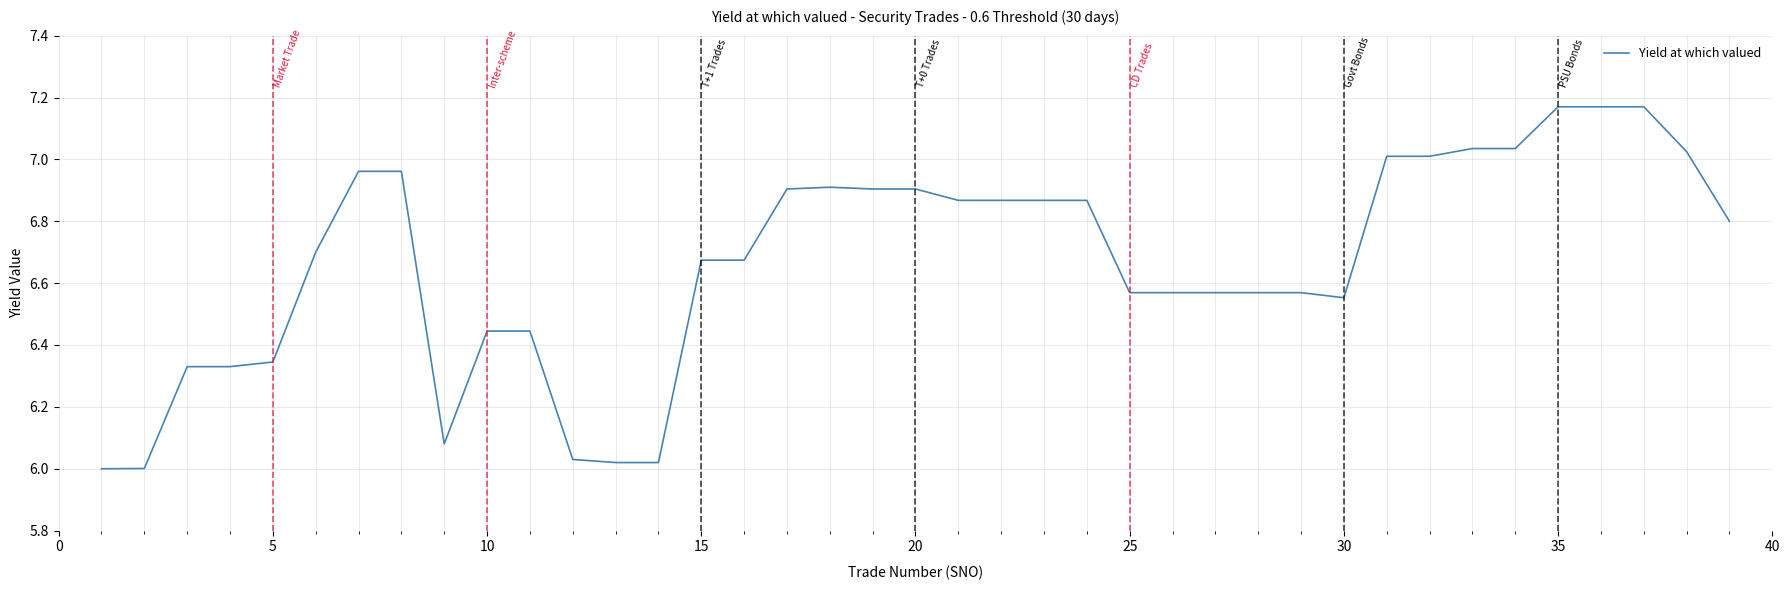

What is the difference between the maximum and minimum values?

1.2